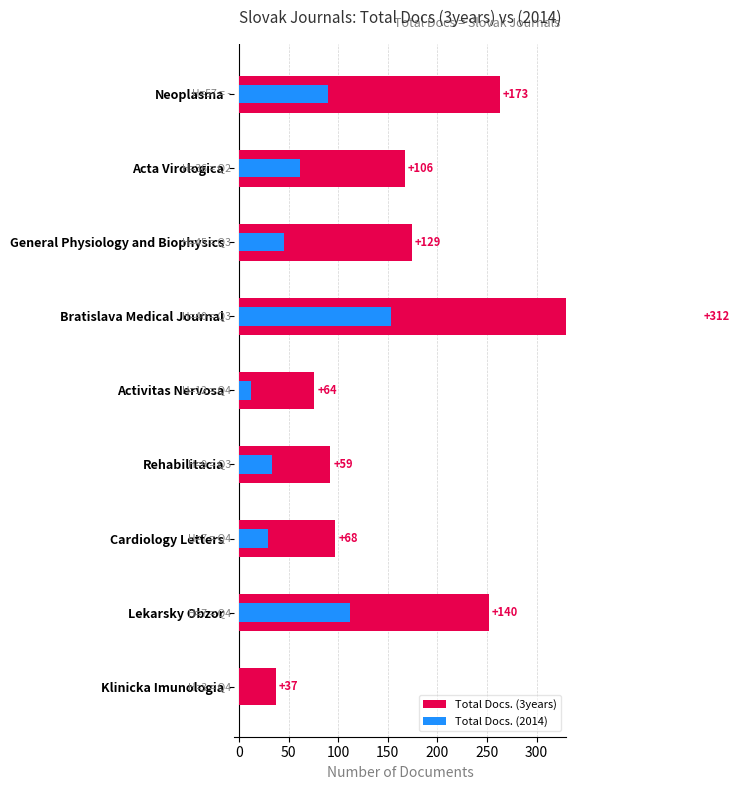

What is the difference between the maximum and minimum values in the Total Docs. (2014) series?

153